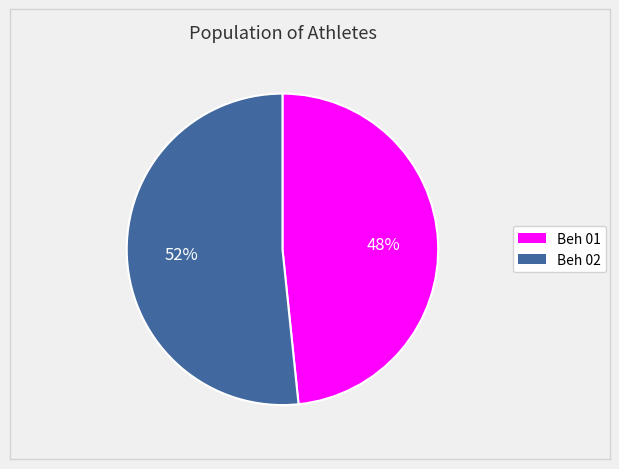

Do Beh 01 and Beh 02 together represent more than half of the pie?

Yes